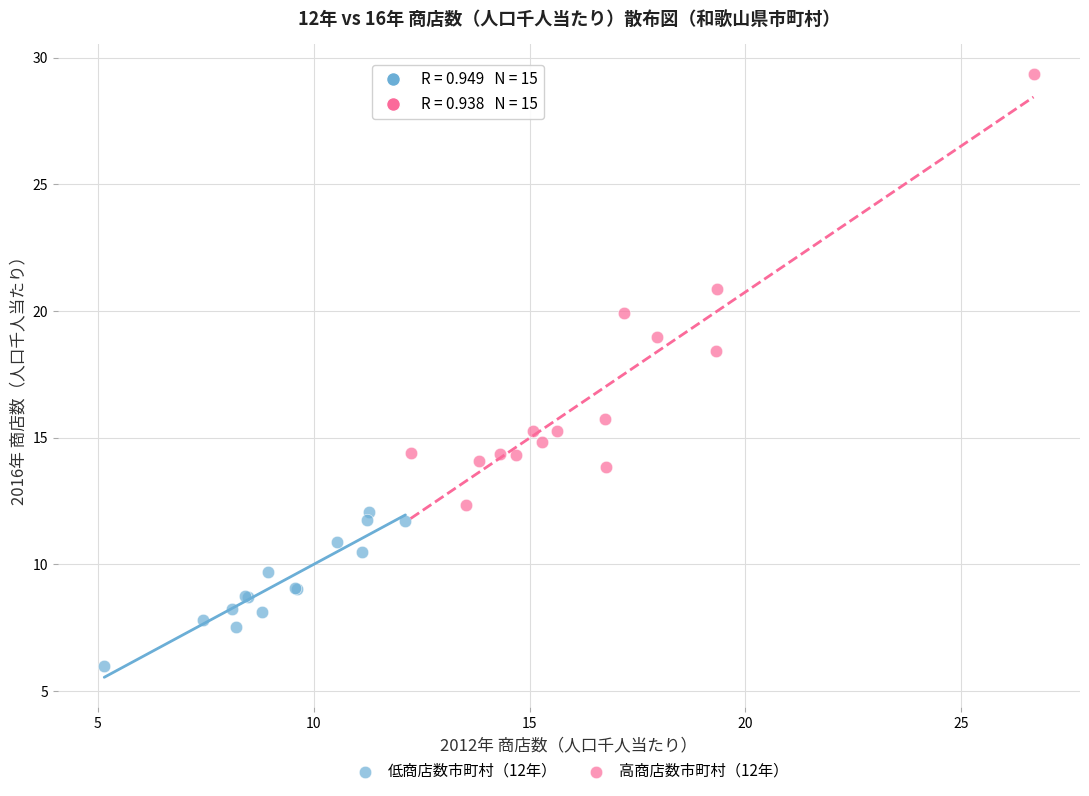

Which series has the widest spread of Y values?

高商店数市町村（12年）